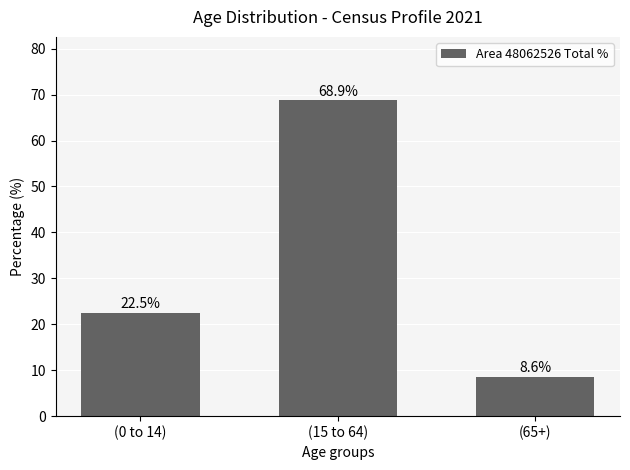

The value at (15 to 64) is 97.1. True or false?

False